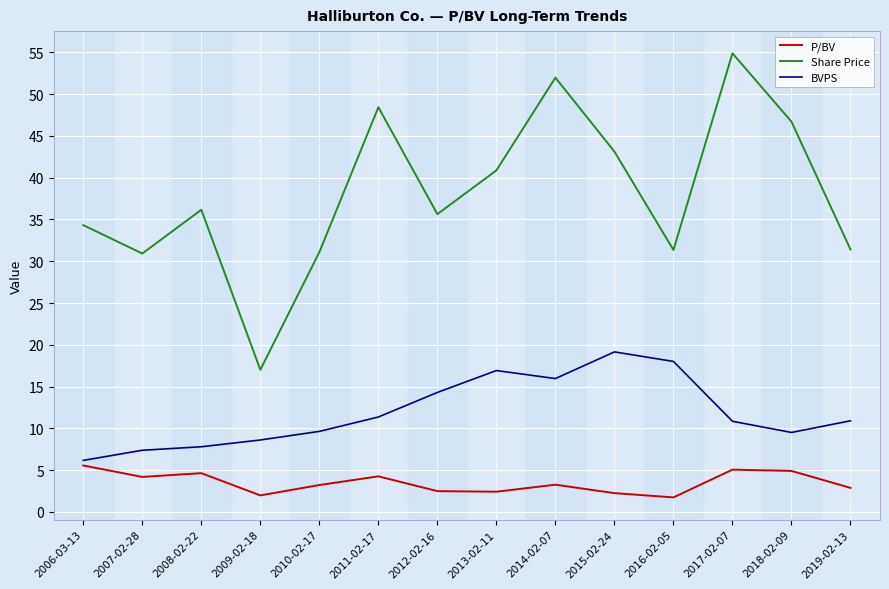

Does the chart display data point markers on the line(s)?

No